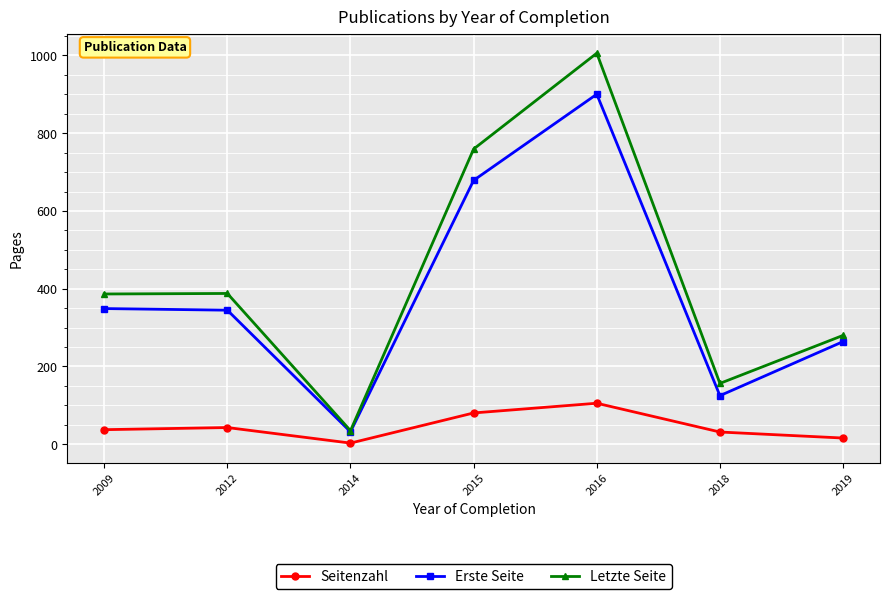

True or false: Seitenzahl and Erste Seite cross at least once.

False